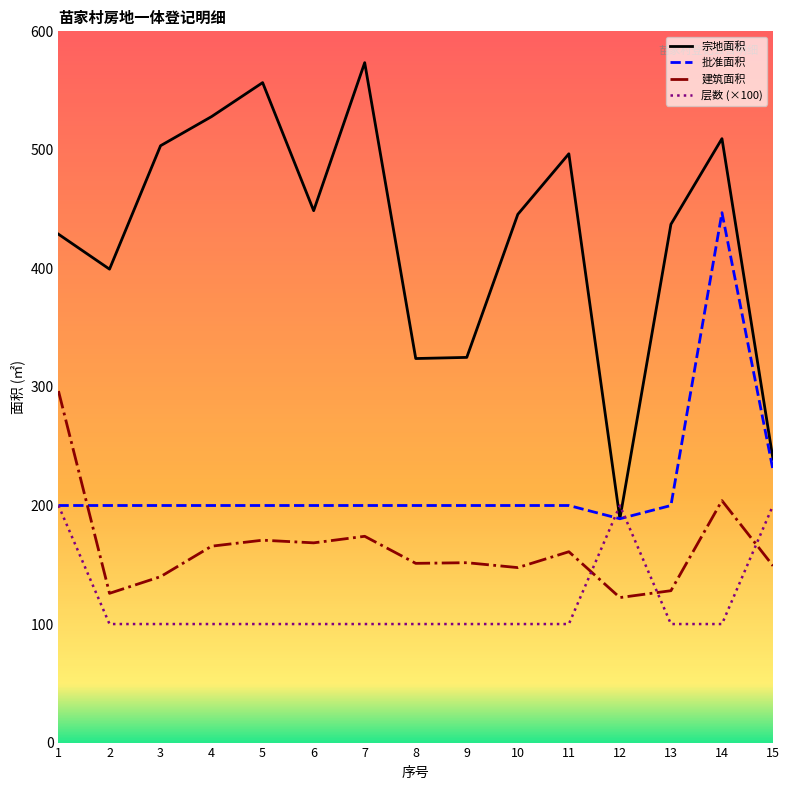

Between 10 and 15, which series saw the biggest shift?

宗地面积